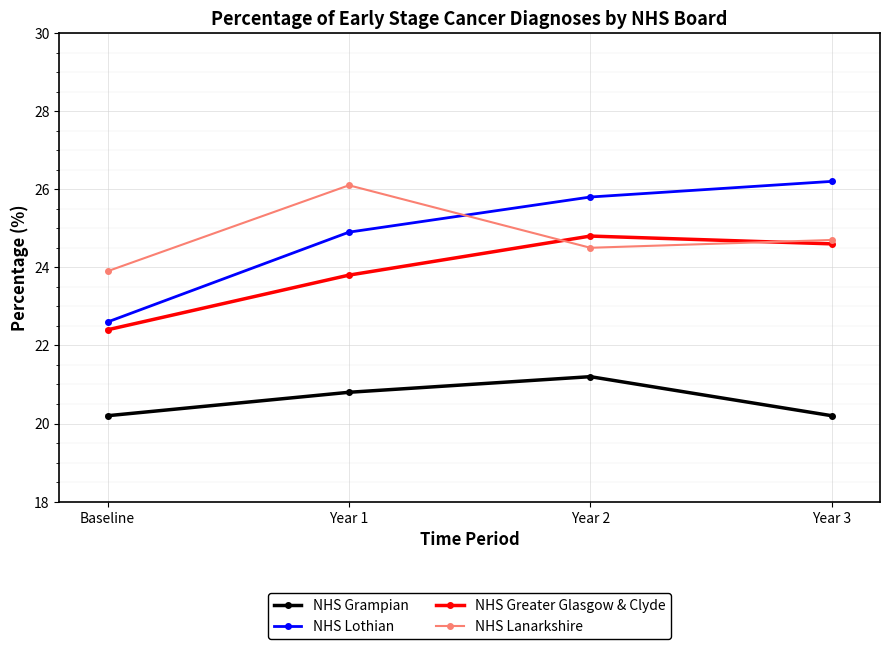

How many values in the NHS Lanarkshire series exceed 24?

3